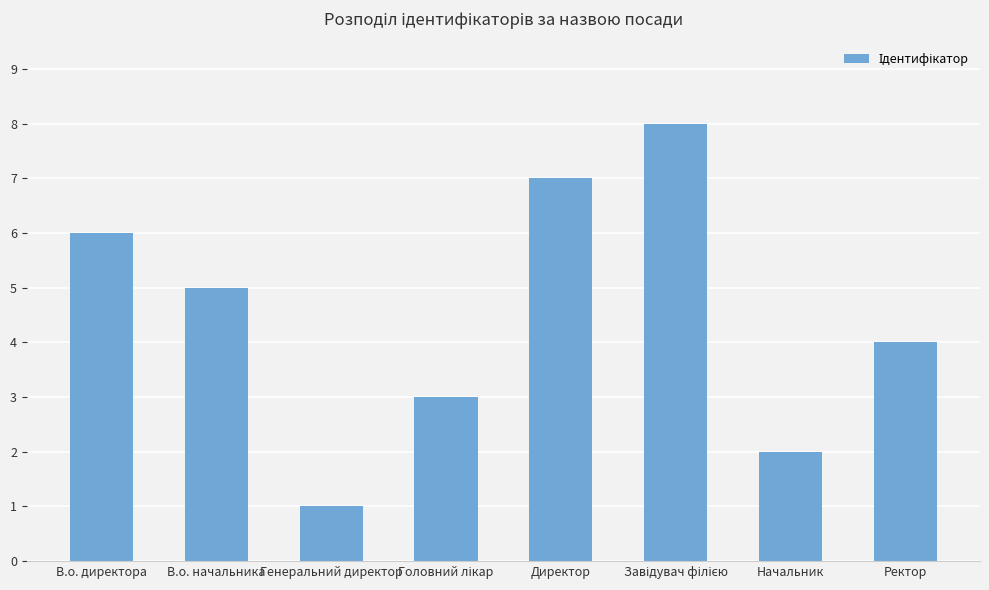

The value at Начальник is 3. True or false?

False